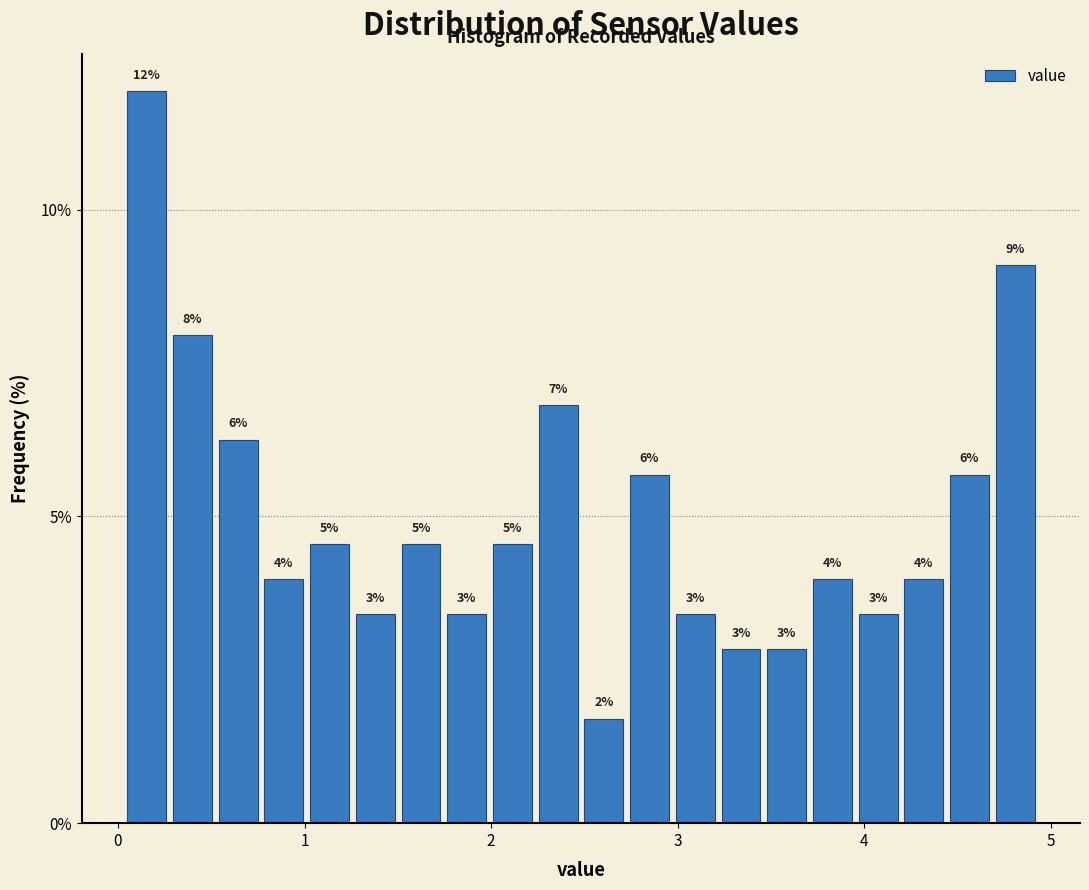

Read against the x-axis, roughly where is the centre of the tallest bar?

0.2